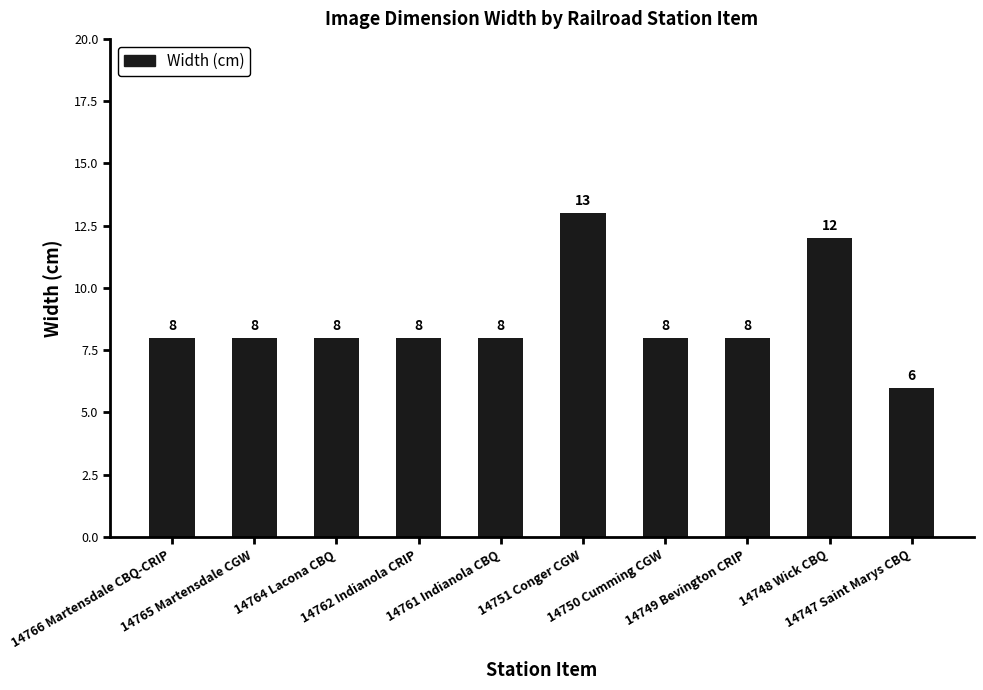

What is the minimum value shown in the chart?

6